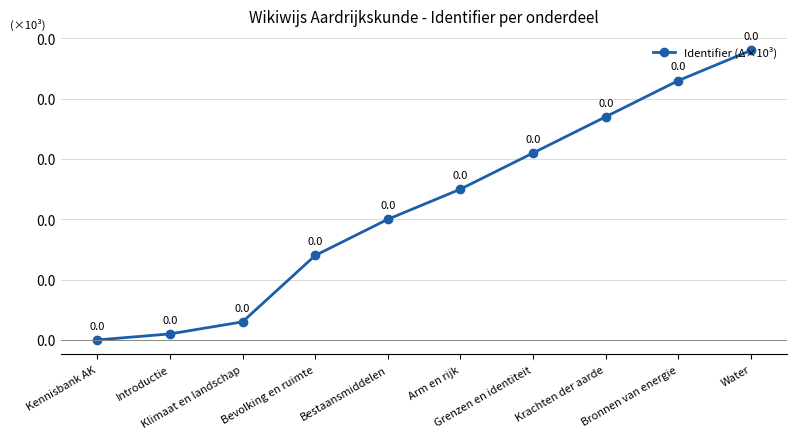

The value at Krachten der aarde is 0.1. True or false?

False